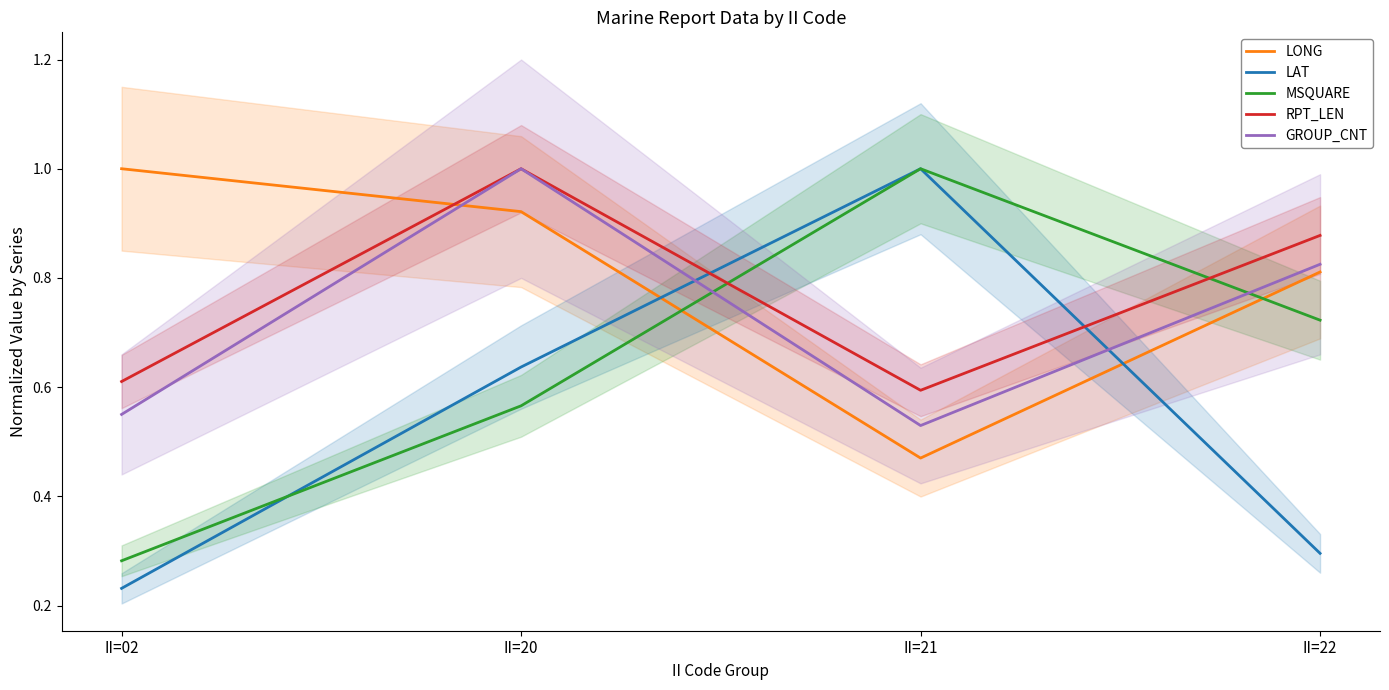

Is it true that RPT_LEN equals 0.3 at II=21?

False